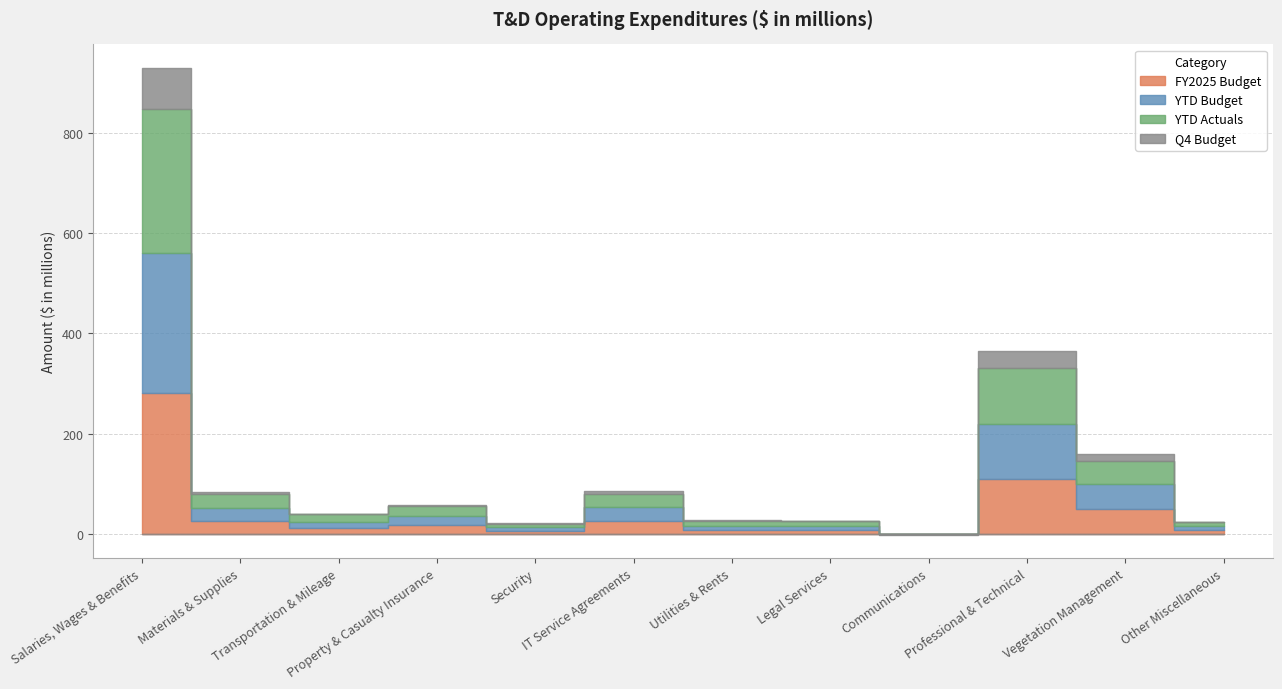

True or false: Q4 Budget and FY2025 Budget cross at least once.

False